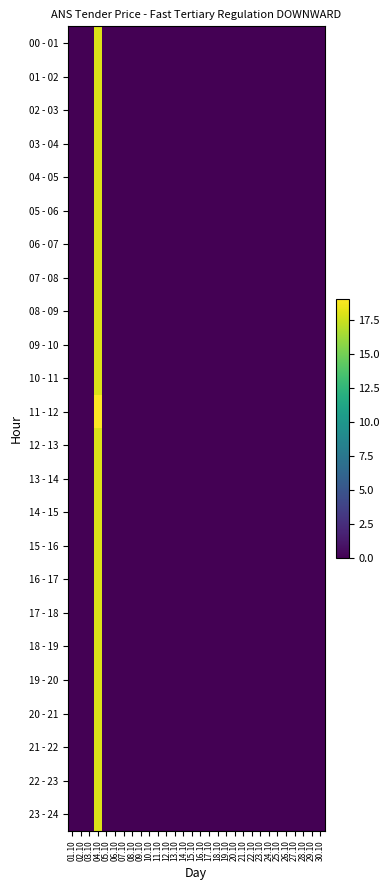

At 09.10, list the series in order from smallest to largest.

00 - 01, 01 - 02, 02 - 03, 03 - 04, 04 - 05, 05 - 06, 06 - 07, 07 - 08, 08 - 09, 09 - 10, 10 - 11, 11 - 12, 12 - 13, 13 - 14, 14 - 15, 15 - 16, 16 - 17, 17 - 18, 18 - 19, 19 - 20, 20 - 21, 21 - 22, 22 - 23, 23 - 24